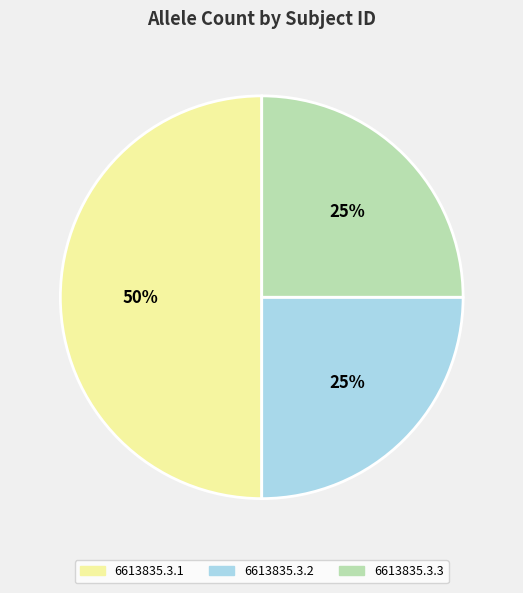

Is 6613835.3.3 the majority of the pie?

No